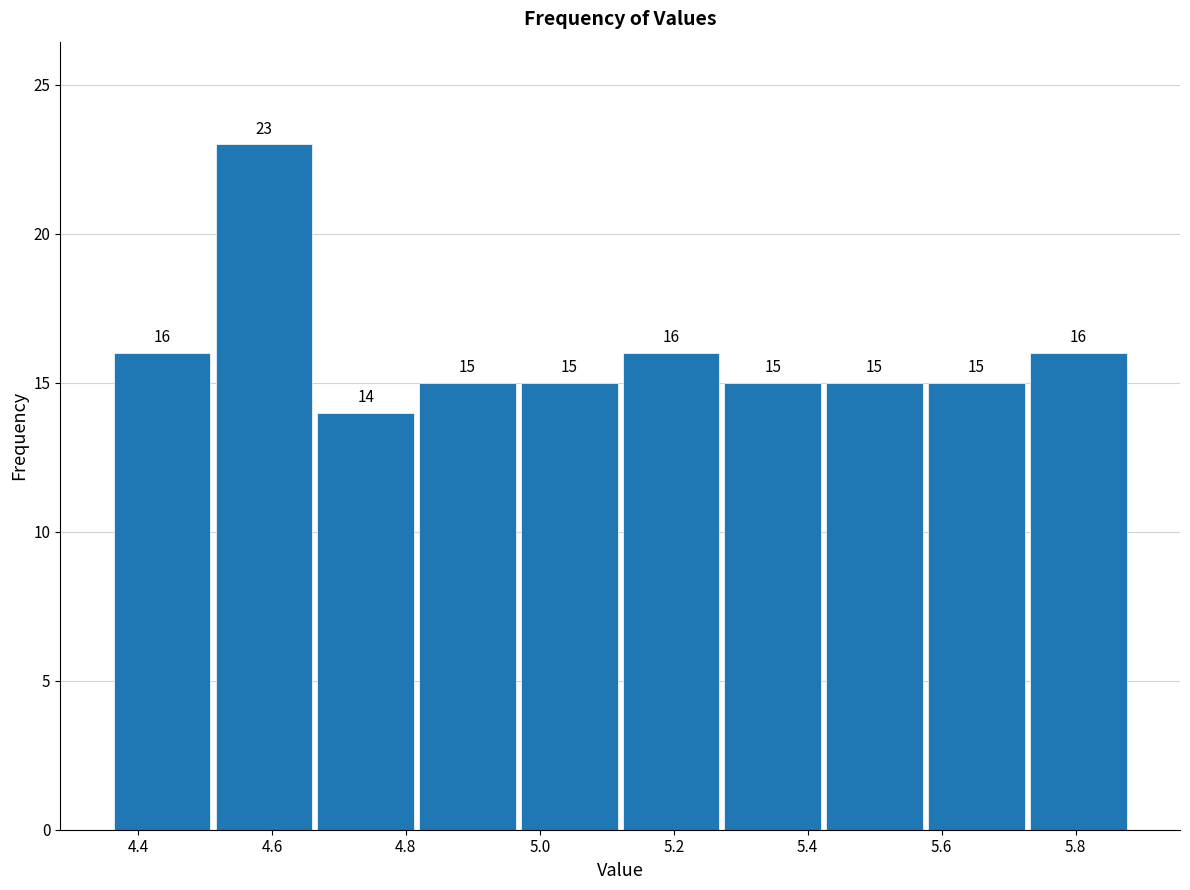

Reading left to right, transcribe this chart: for each bar, give the range it covers on the x-axis and its height. The bar edges are not printed on the chart, so give them approximately, as read against the axis.

4.360 to 4.512: 16
4.512 to 4.664: 23
4.664 to 4.816: 14
4.816 to 4.968: 15
4.968 to 5.120: 15
5.120 to 5.272: 16
5.272 to 5.424: 15
5.424 to 5.576: 15
5.576 to 5.728: 15
5.728 to 5.880: 16